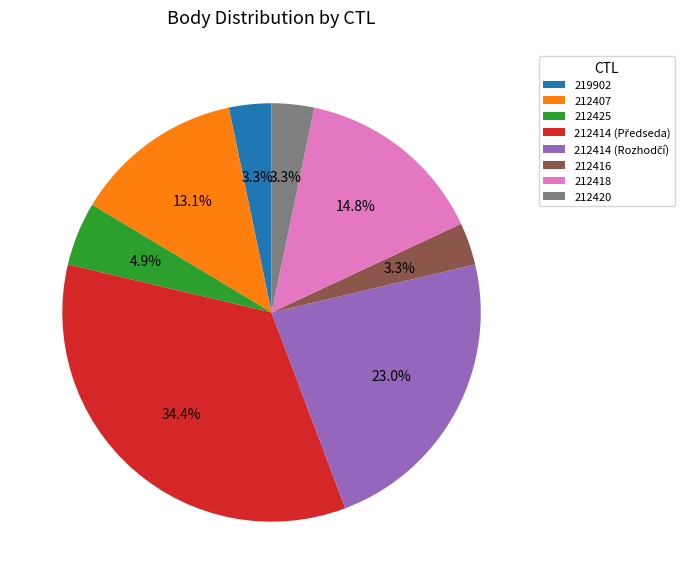

Is it true that 212416 is 3% of the pie?

True